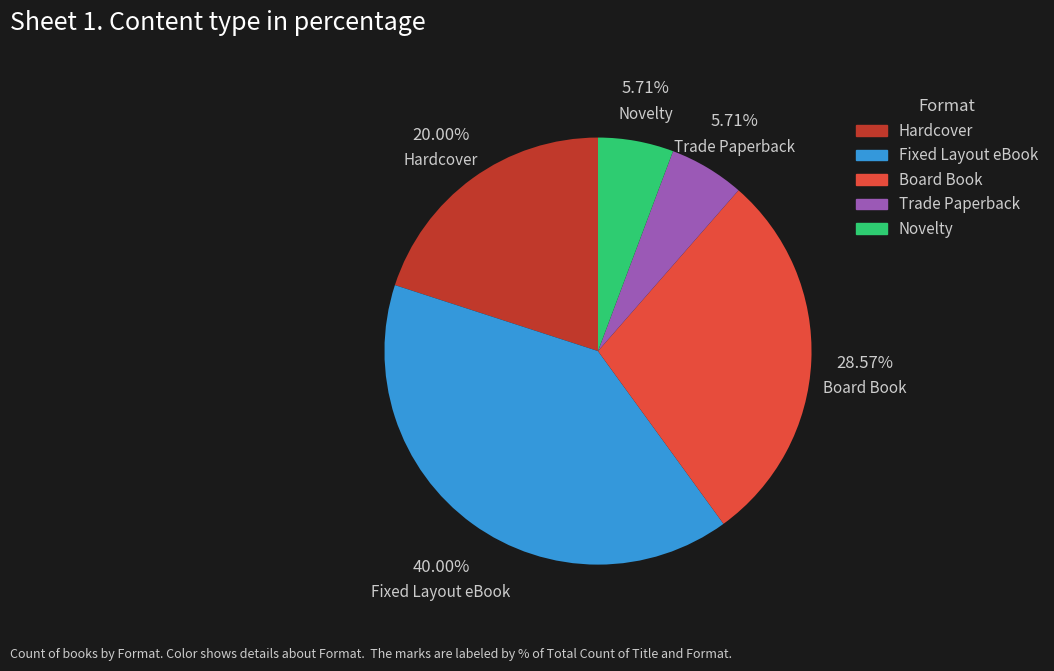

Is it true that Novelty is 15% of the pie?

False